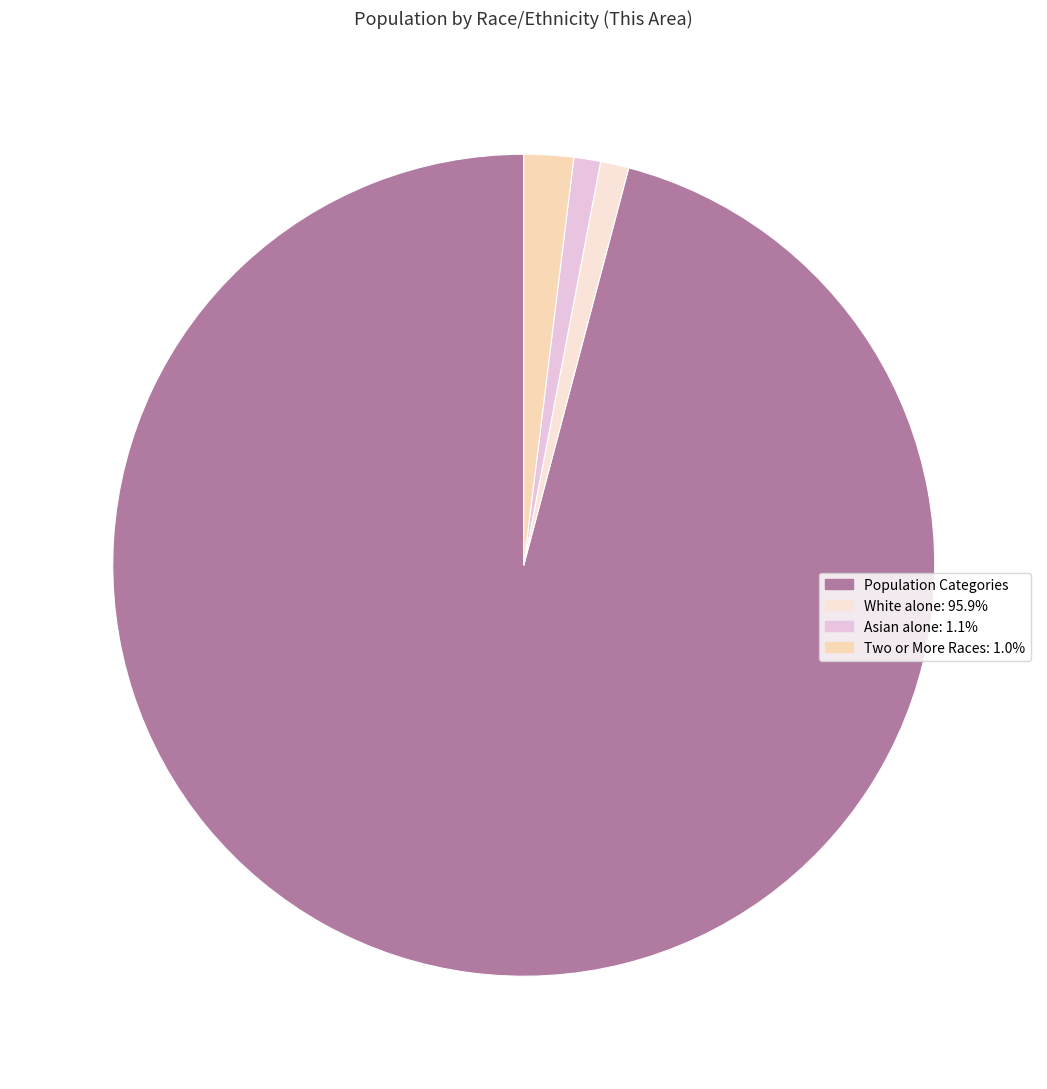

How many slices are in this pie chart?

4